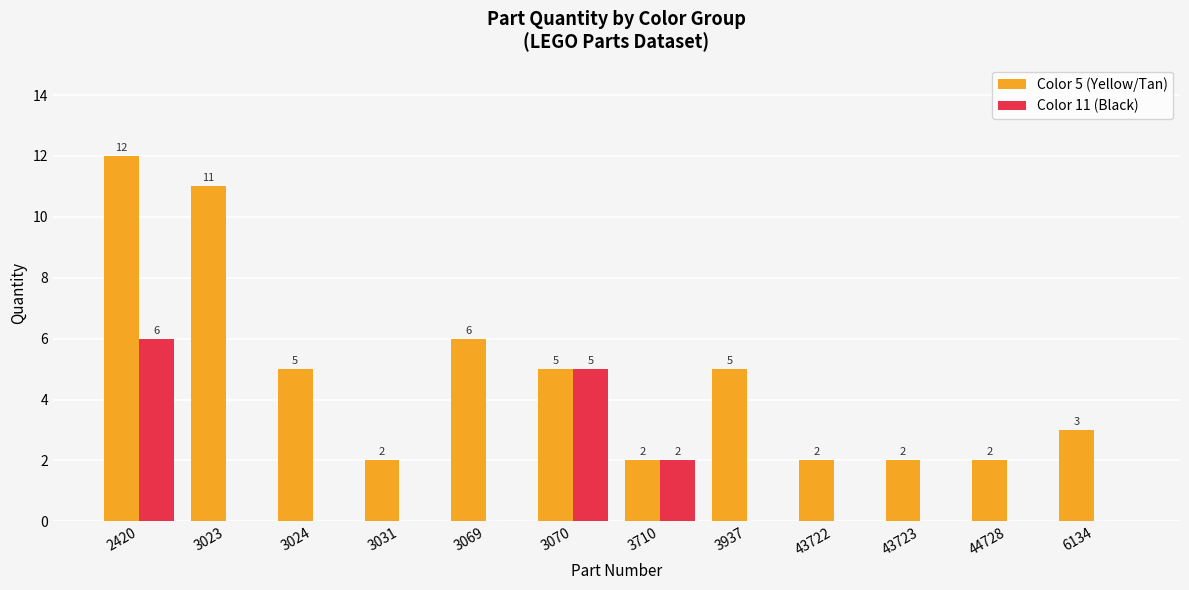

How many groups of bars are there?

12